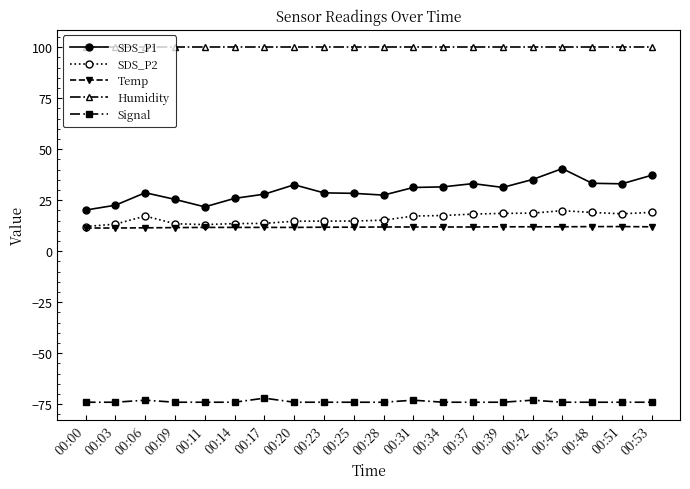

The SDS_P2 series shows 7.4 at 00:17. True or false?

False